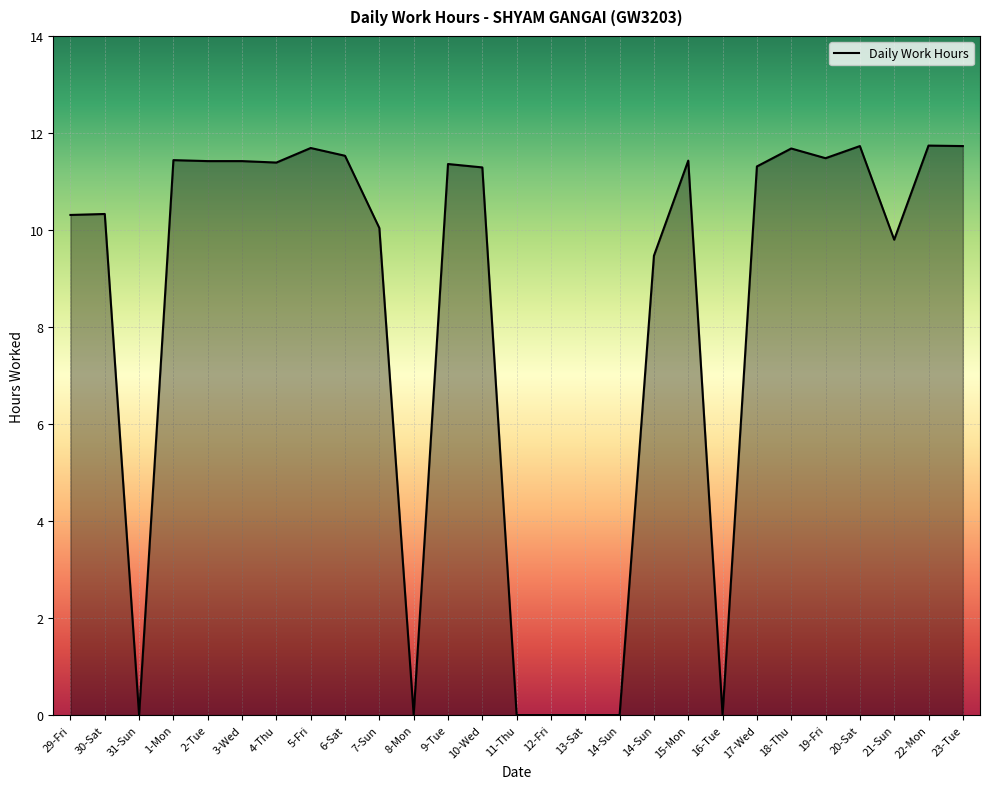

Between 1-Mon and 29-Fri, which is larger?

1-Mon